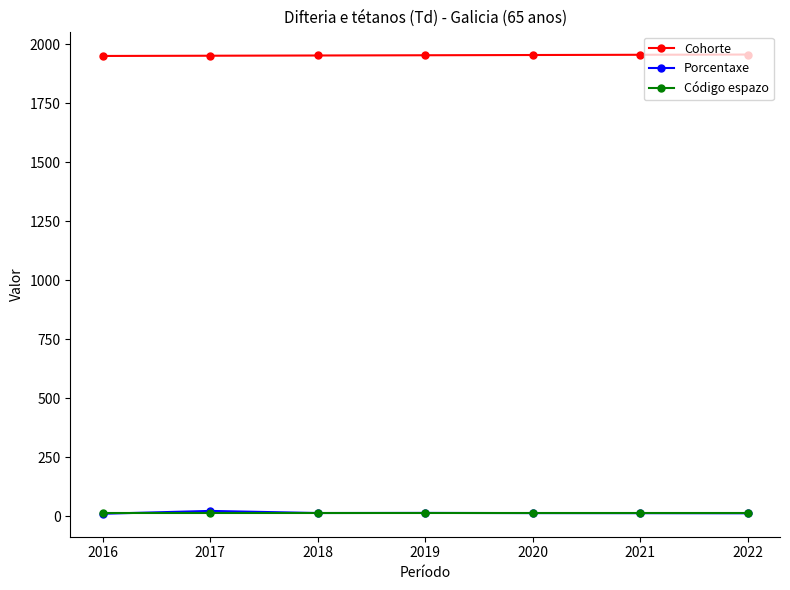

What is the total value across all series at 2022?

1981.2